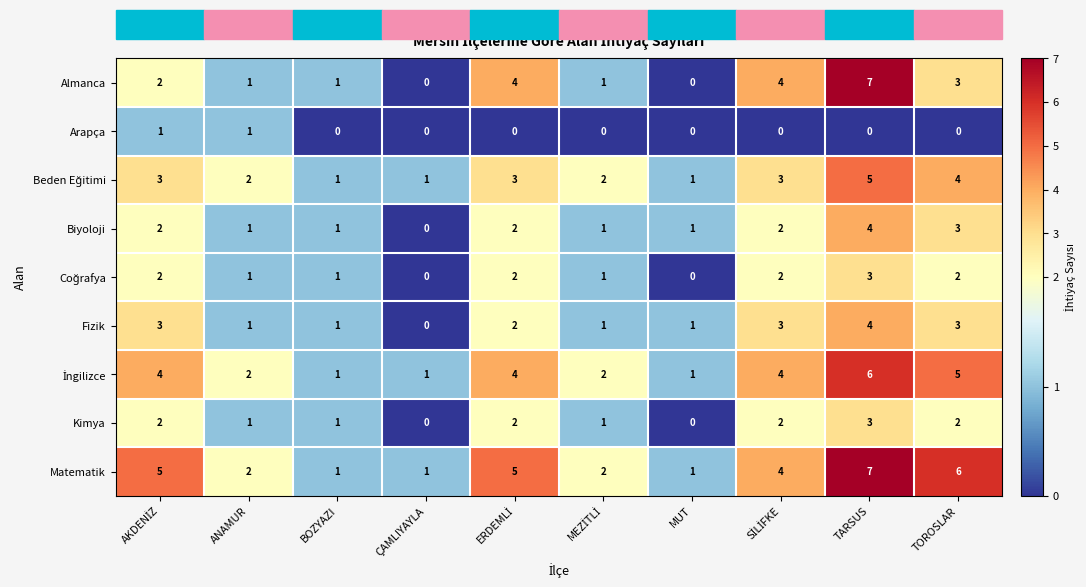

What is the maximum value for Fizik?

4